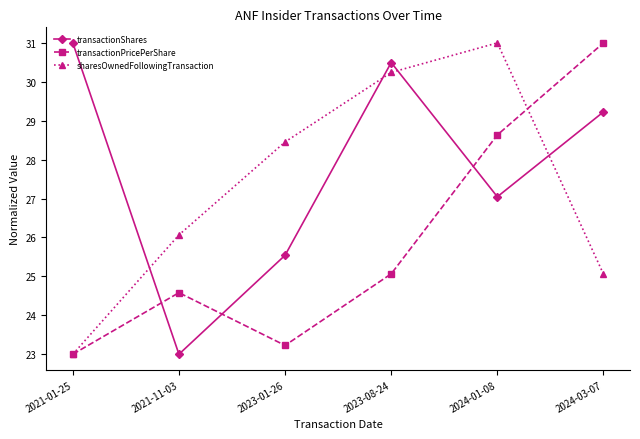

True or false: sharesOwnedFollowingTransaction and transactionPricePerShare intersect in this chart.

True